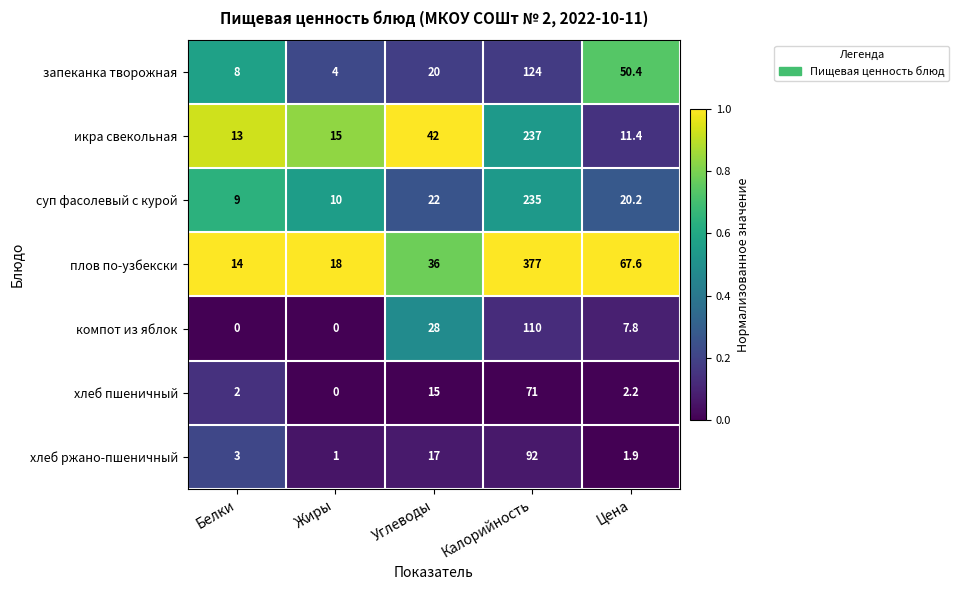

Is it true that хлеб ржано-пшеничный equals 123.7 at Калорийность?

False